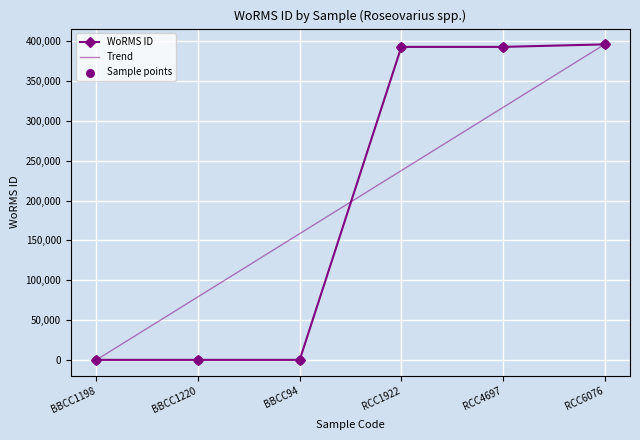

Approximately how many times larger is the value at RCC4697 compared to RCC6076?

1.0